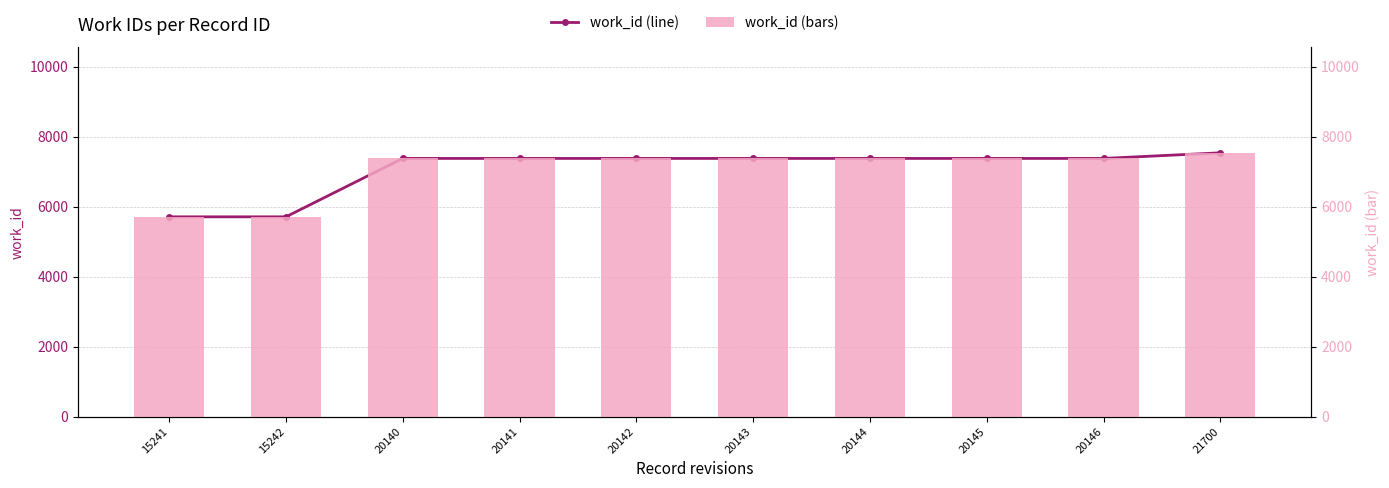

What is the value of the work_id (line) bar at the 10th from the left?

7542